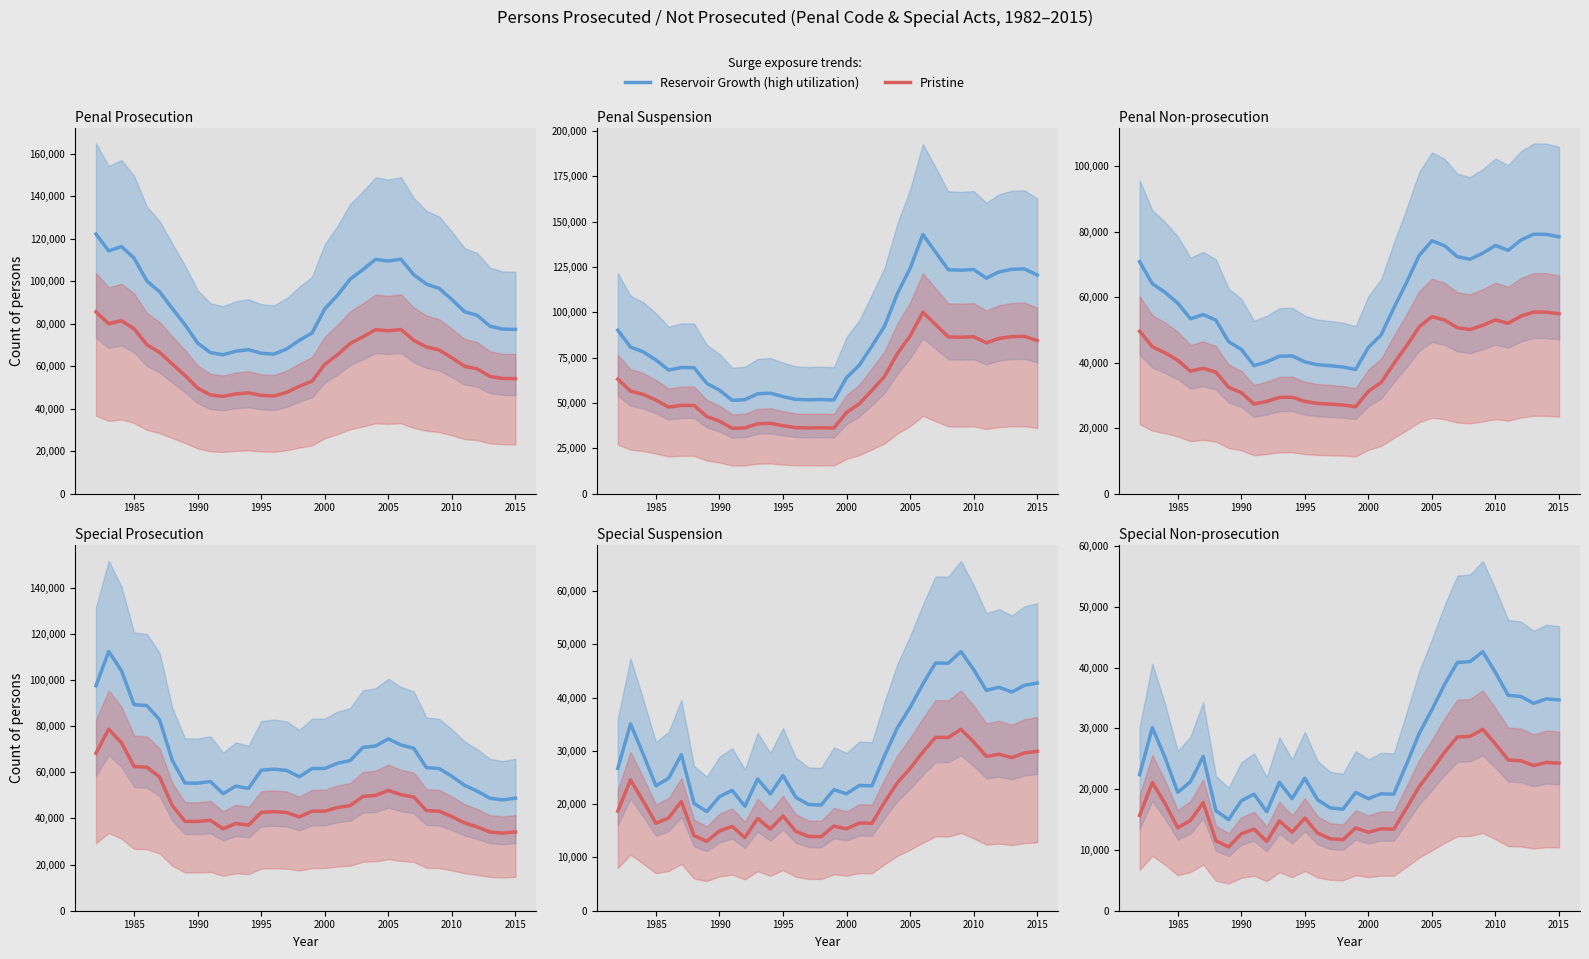

Is the value of Reservoir Growth (high utilization) at 28 greater than the value of Pristine at 14?

Yes